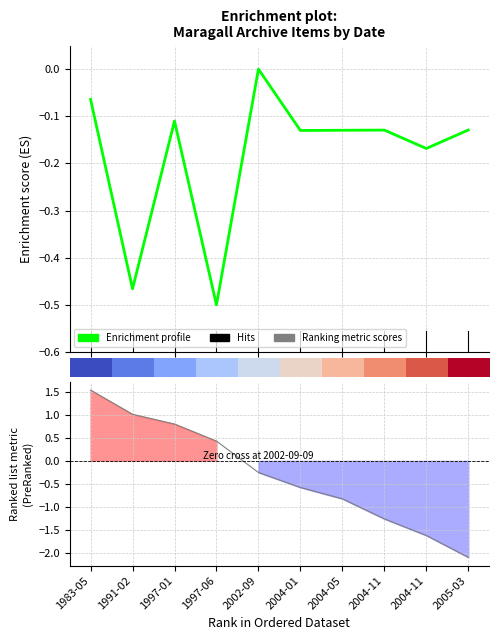

What is the difference between the second highest and second lowest values?

0.4